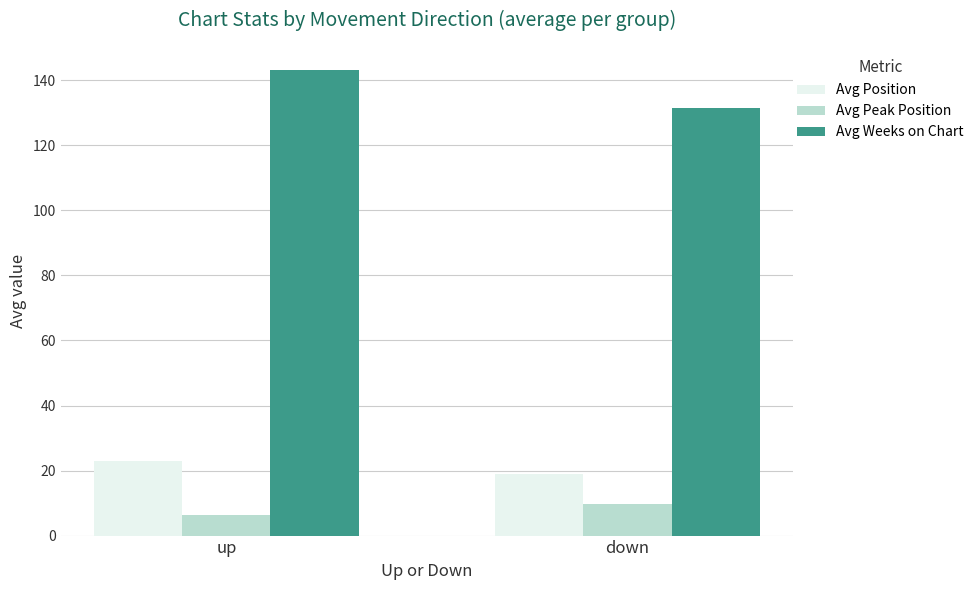

At how many categories does at least one series exceed 49?

2